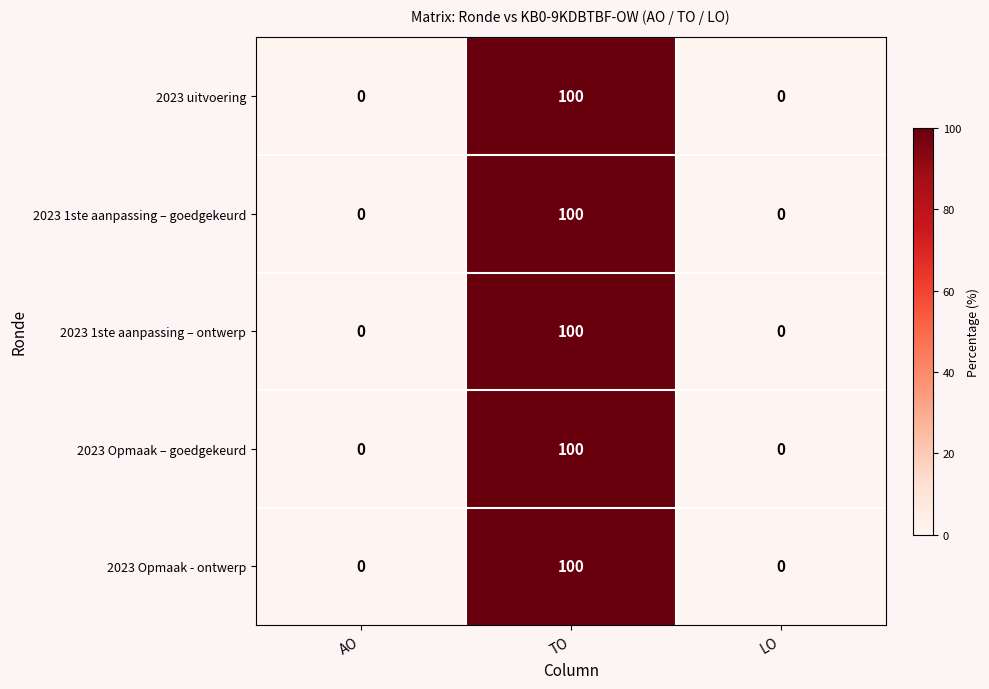

Reading right to left, what are all the values shown in this chart?

2023 uitvoering: LO=0	TO=100	AO=0
2023 1ste aanpassing – goedgekeurd: LO=0	TO=100	AO=0
2023 1ste aanpassing – ontwerp: LO=0	TO=100	AO=0
2023 Opmaak – goedgekeurd: LO=0	TO=100	AO=0
2023 Opmaak - ontwerp: LO=0	TO=100	AO=0